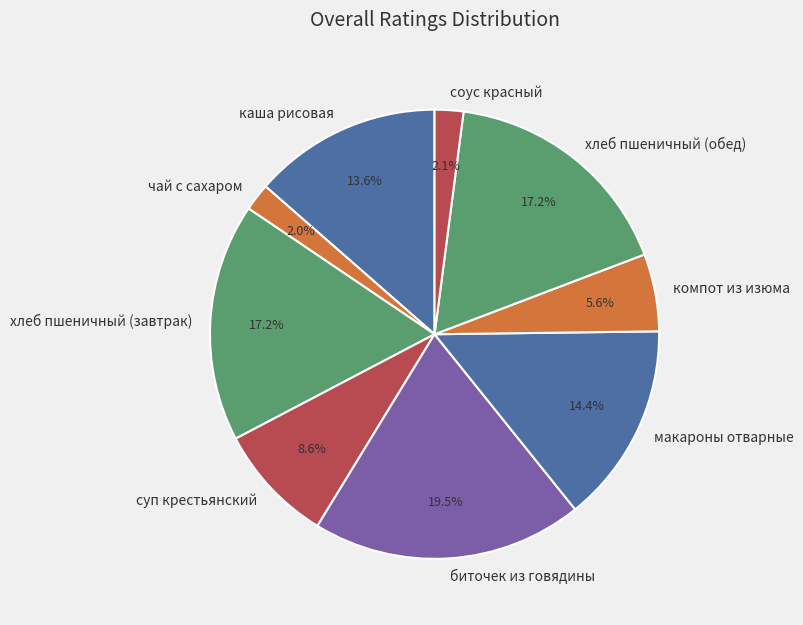

Does any single category account for the majority?

No